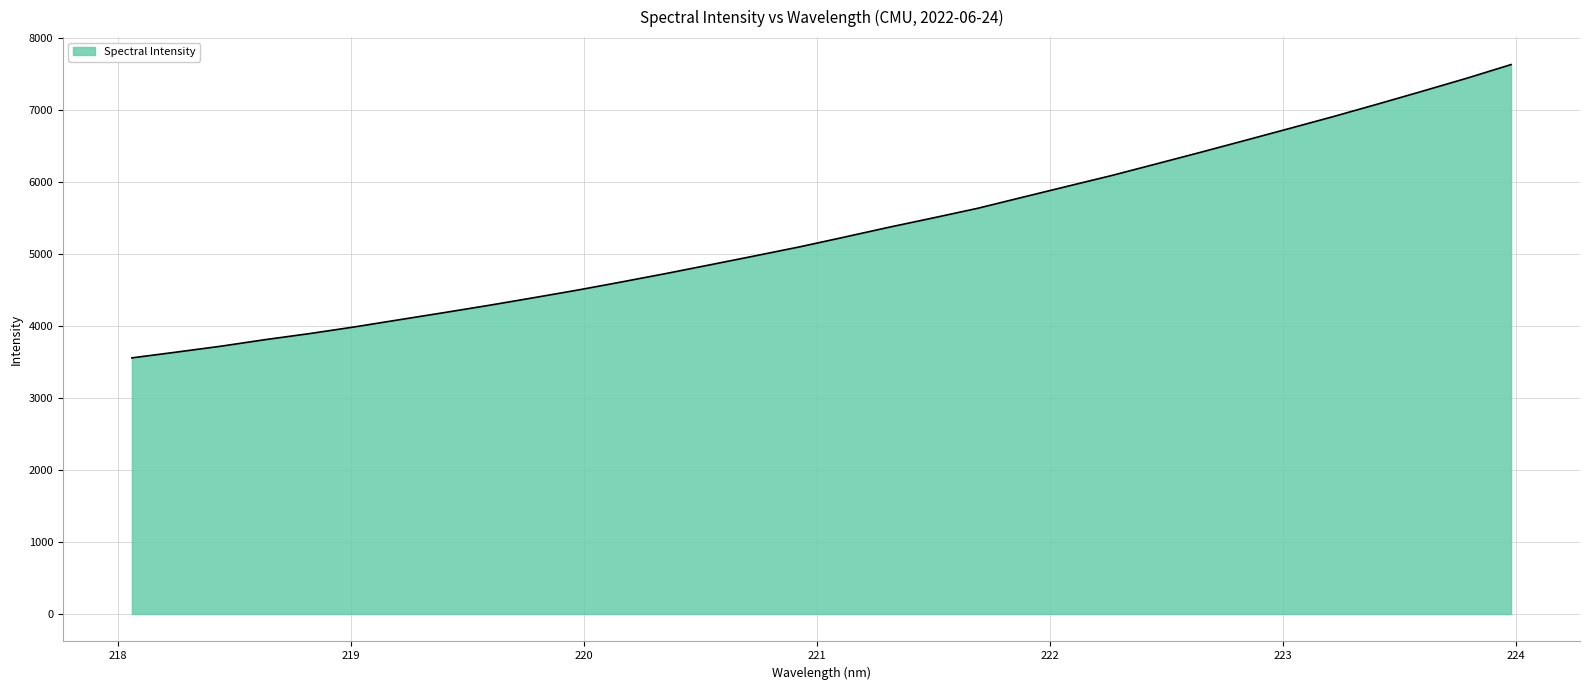

Reading left to right, list all the values displayed in this chart.

3560.0	3640.0	3722.2	3813.9	3898.3	3990.4	4089.5	4188.0	4288.4	4393.7	4501.1	4615.5	4732.9	4855.1	4978.3	5103.2	5237.8	5374.6	5505.2	5638.8	5790.9	5942.2	6092.4	6253.1	6415.1	6579.8	6746.2	6913.8	7088.0	7265.7	7446.2	7636.7